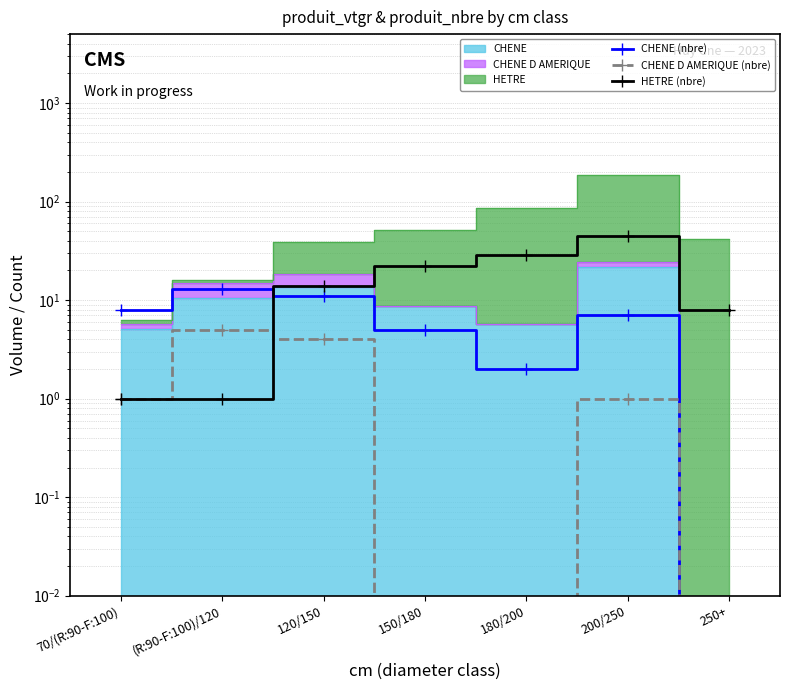

What is the difference between the CHENE (nbre) values at 150/180 and (R:90-F:100)/120?

8